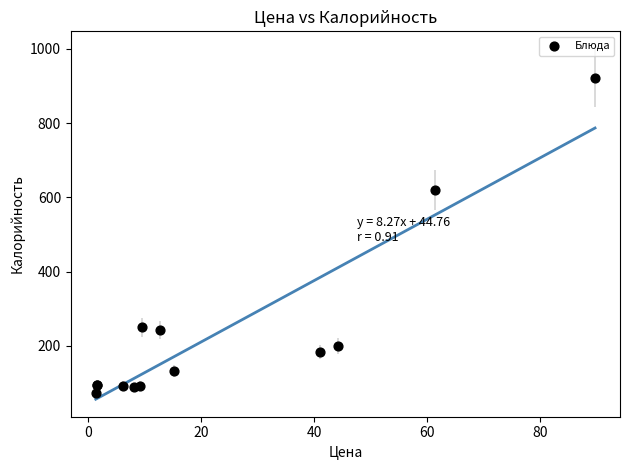

What Y value in the scatter plot is closest to 496?

619.7